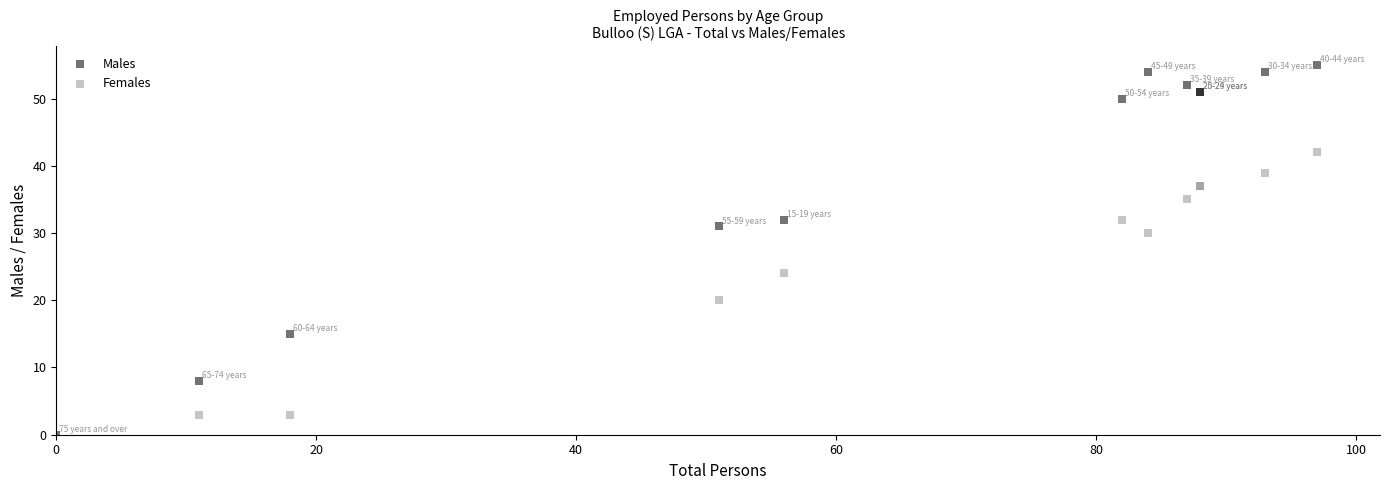

In the Females series, what Y value is closest to 21?

20